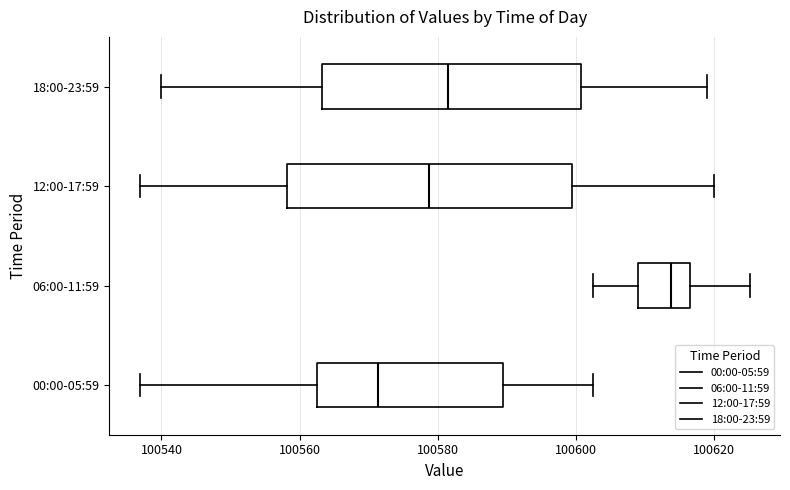

Where does the left whisker of the box for 12:00-17:59 end on the x-axis? The values are not printed on the chart, so give them approximately, as read against the axis.

100536